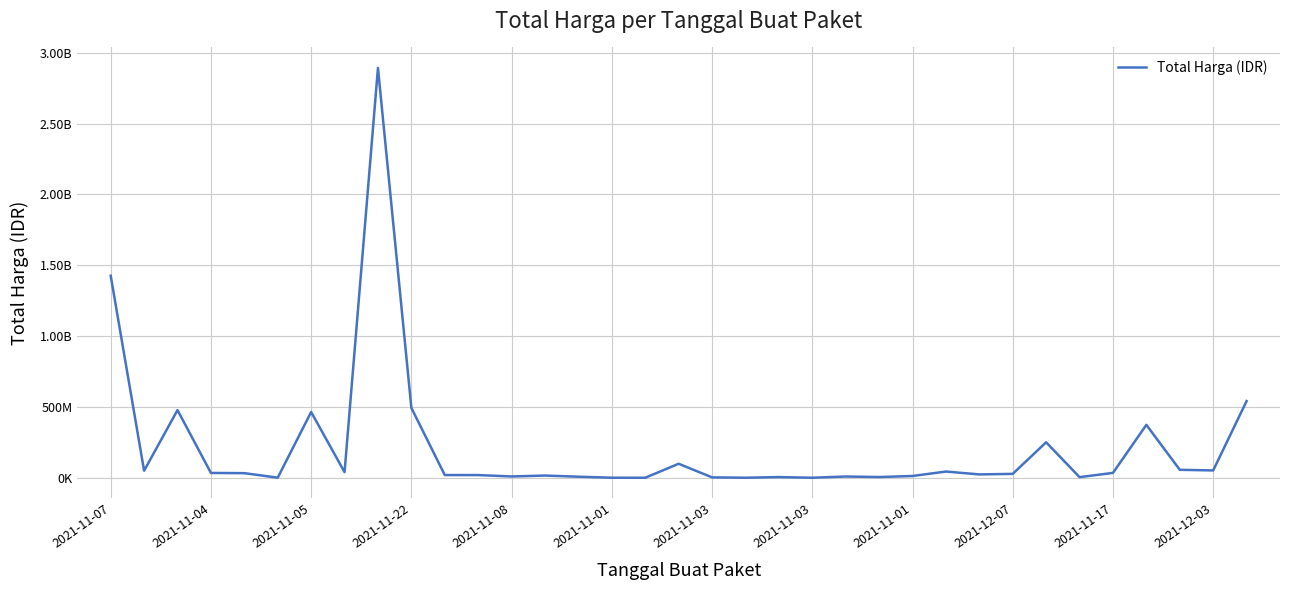

Does the chart have visible grid lines?

Yes